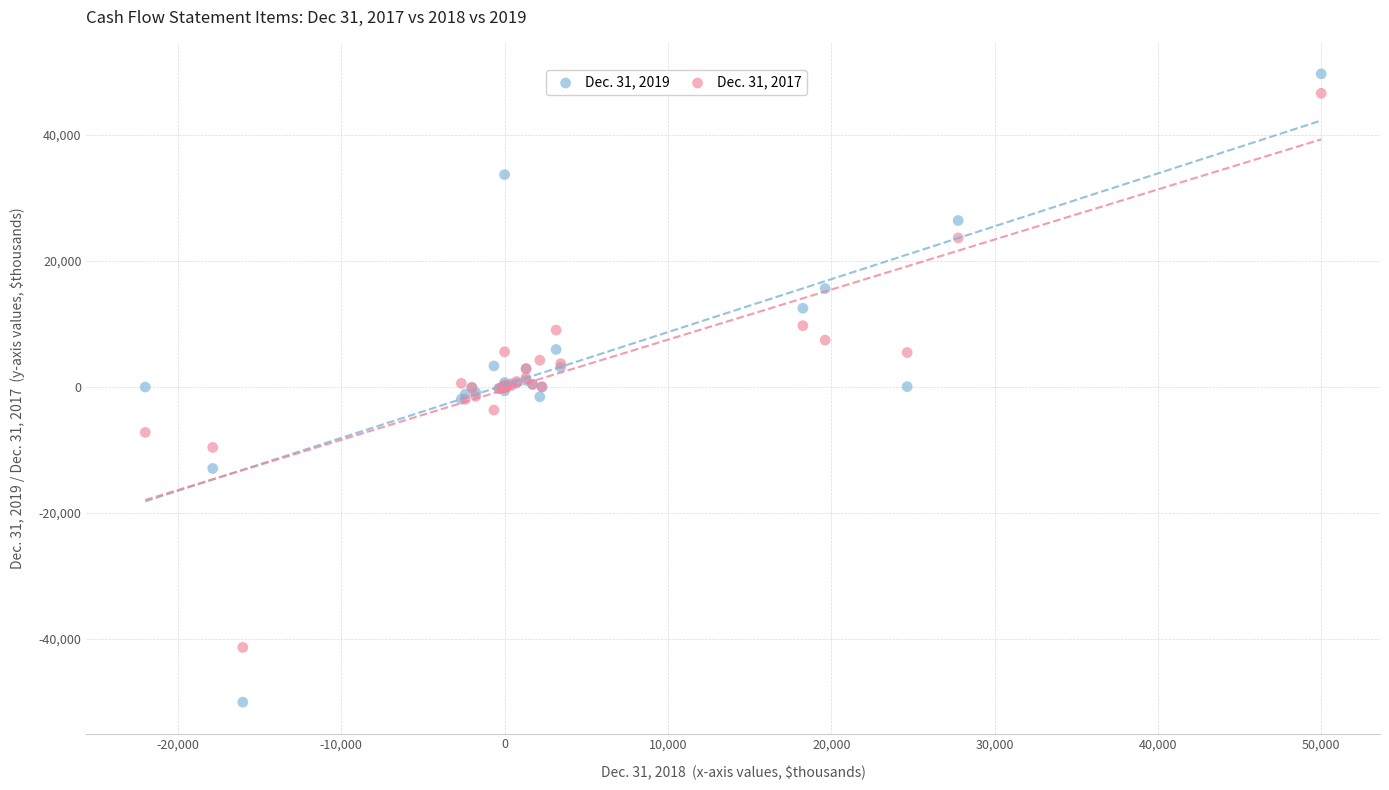

Which series reaches the minimum Y coordinate?

Dec. 31, 2019